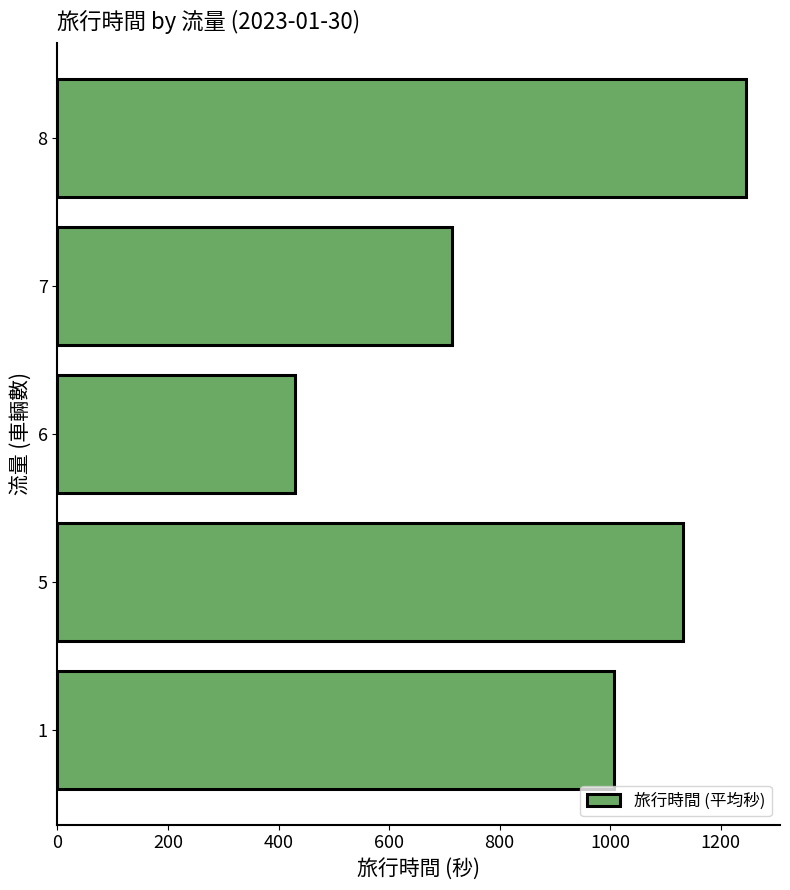

How many bars are there in total?

5